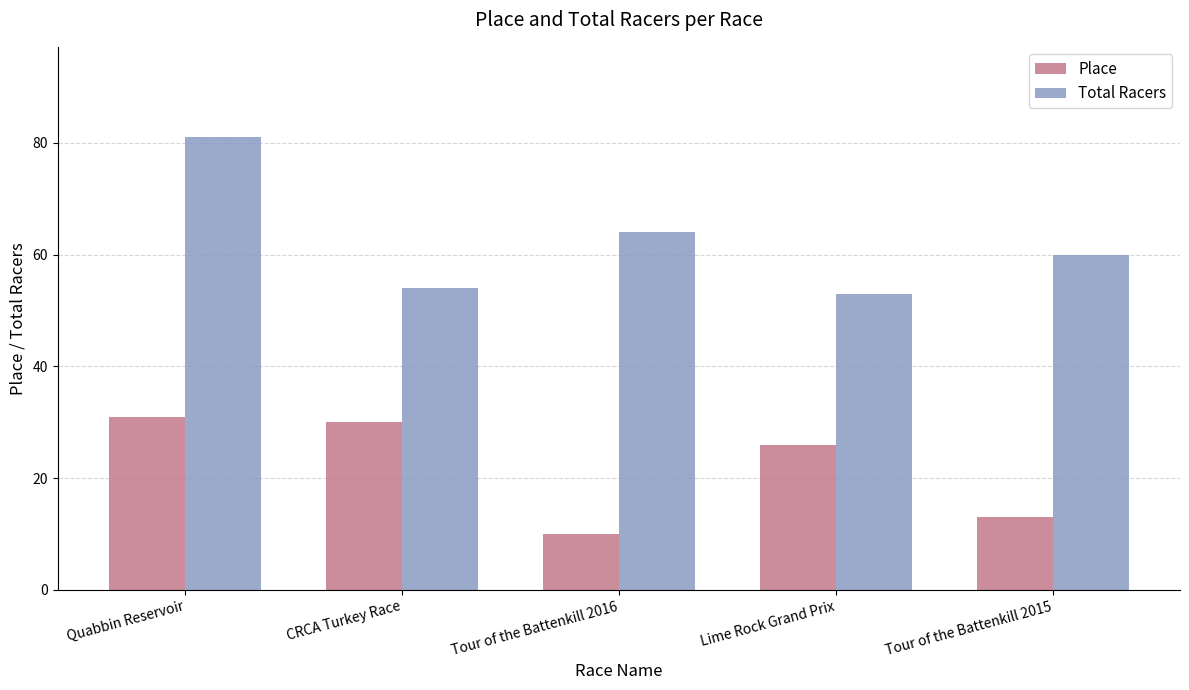

What are all the series names shown in the legend?

Place, Total Racers